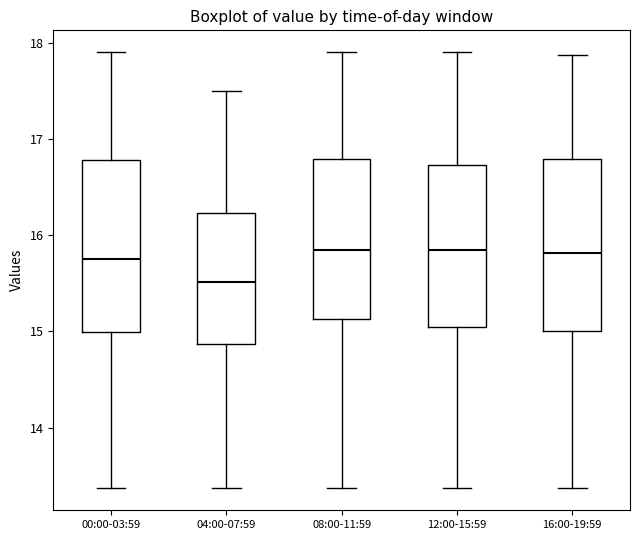

Which box's median line is the lowest?

04:00-07:59